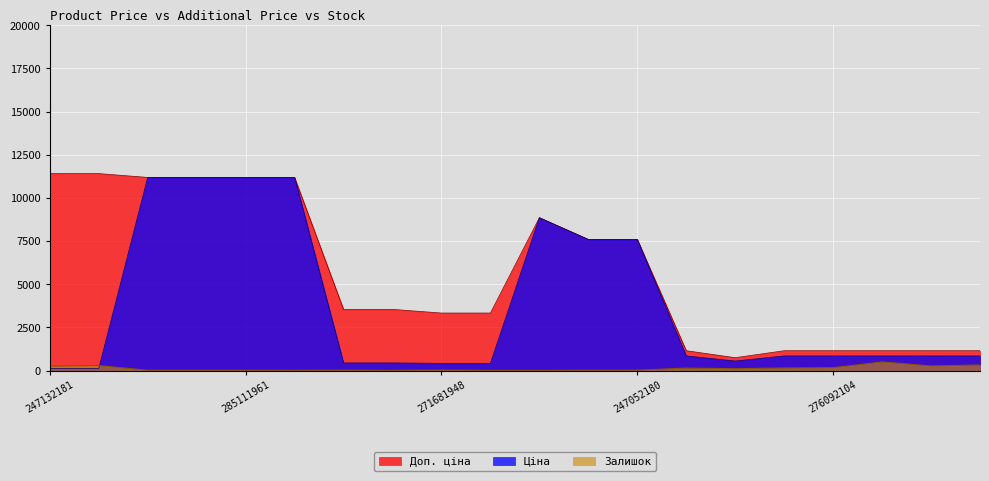

Rank the series by their maximum value, from highest to lowest.

Доп. ціна, Ціна, Залишок